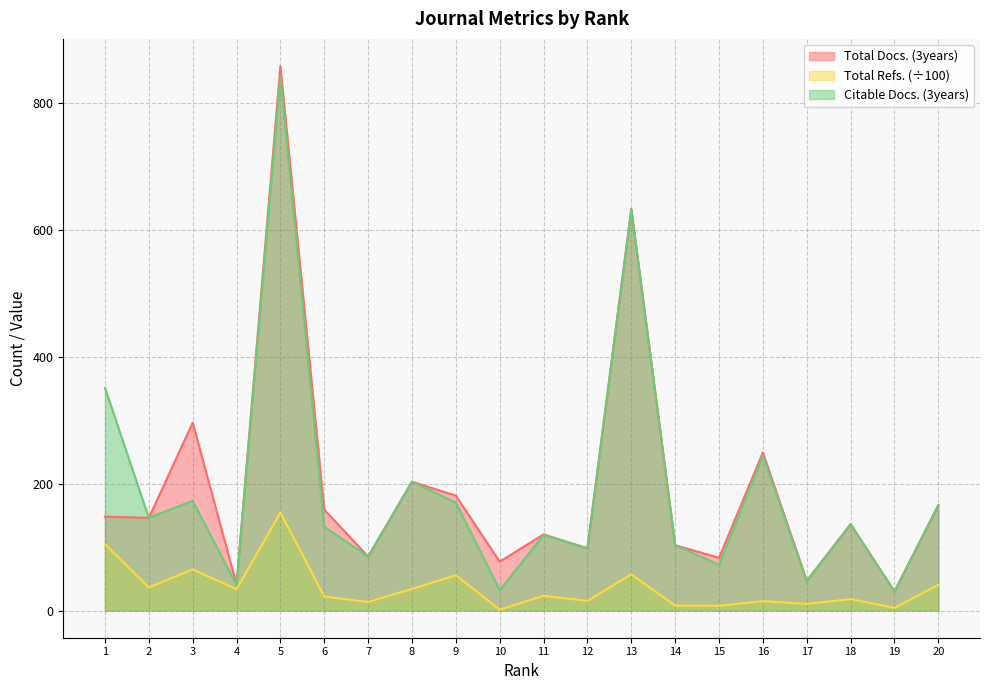

The Citable Docs. (3years) series shows 98.0 at 12. True or false?

True